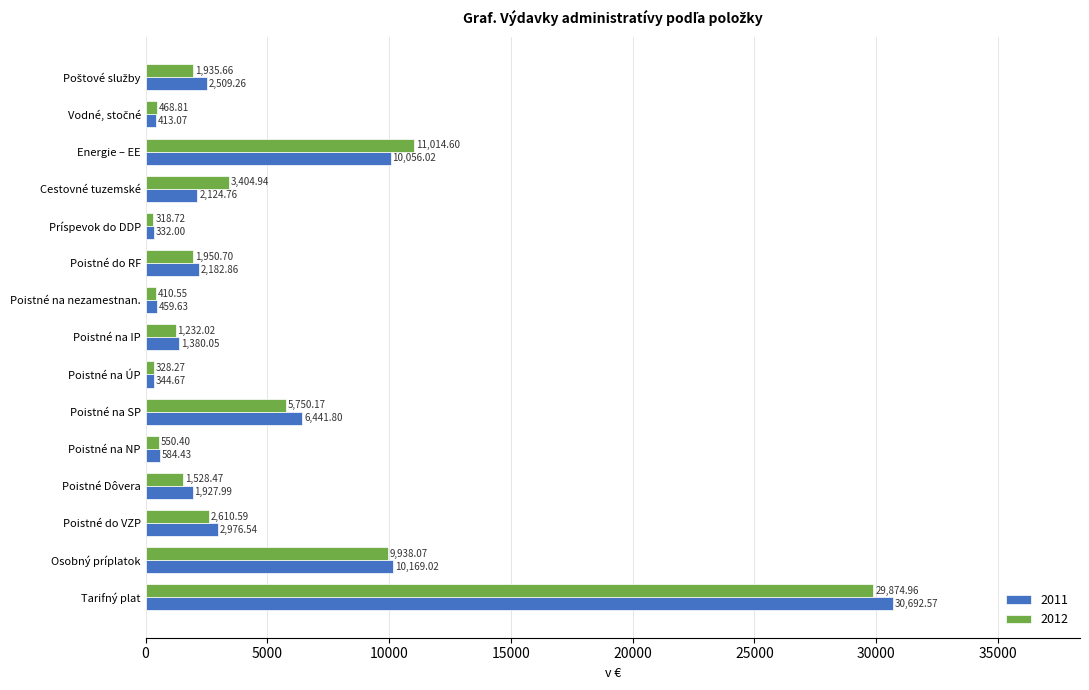

What is the difference between the maximum and minimum values in the 2011 series?

30360.6